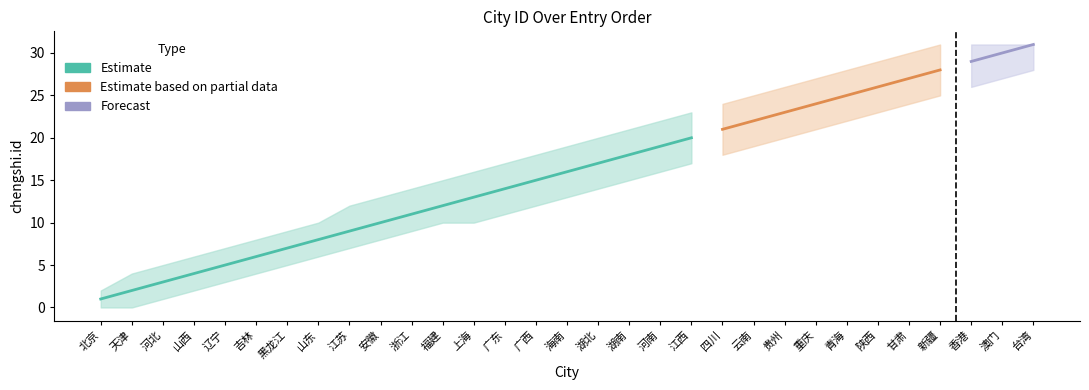

How many series are shown in this chart?

3